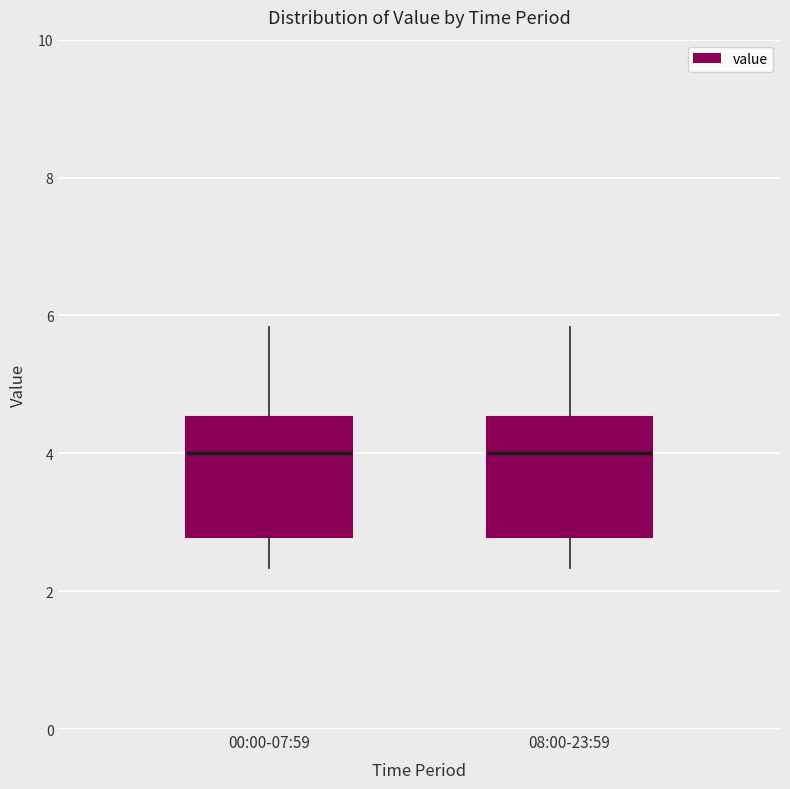

Reading left to right, read every box against the y-axis: the position of its median line, the range the box covers, and the ends of its whiskers. The values are not printed on the chart, so give them approximately, as read against the axis.

00:00-07:59: median 4.0, box 2.8 to 4.6, whiskers 2.4 to 5.8
08:00-23:59: median 4.0, box 2.8 to 4.6, whiskers 2.4 to 5.8